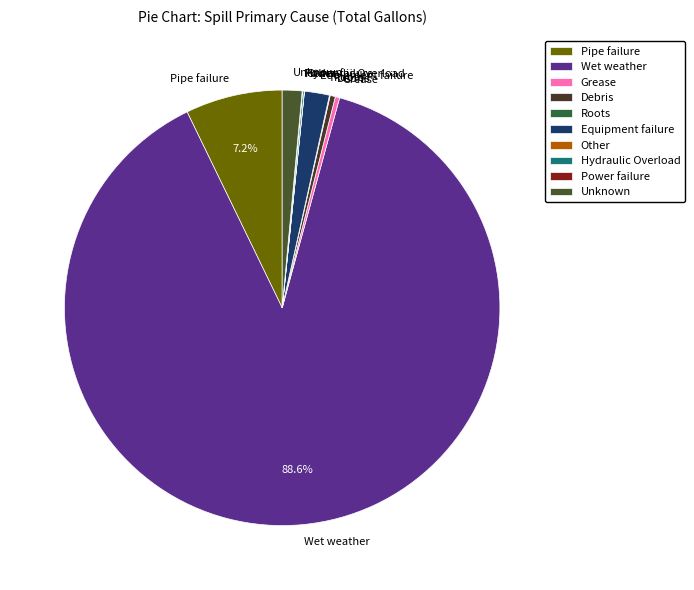

Is the sum of Grease and Wet weather greater than half?

Yes